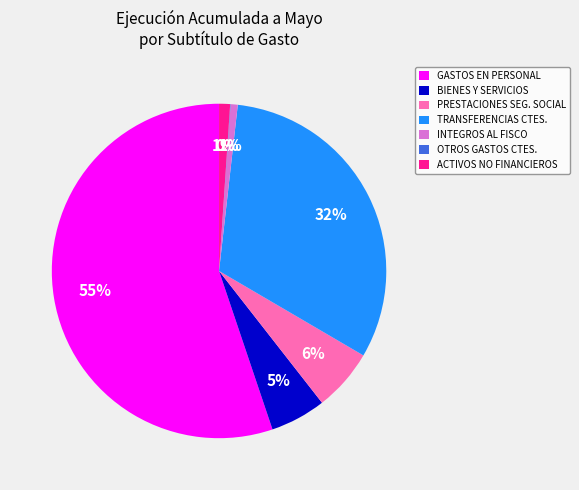

True or false: INTEGROS AL FISCO accounts for 1% of the total.

True